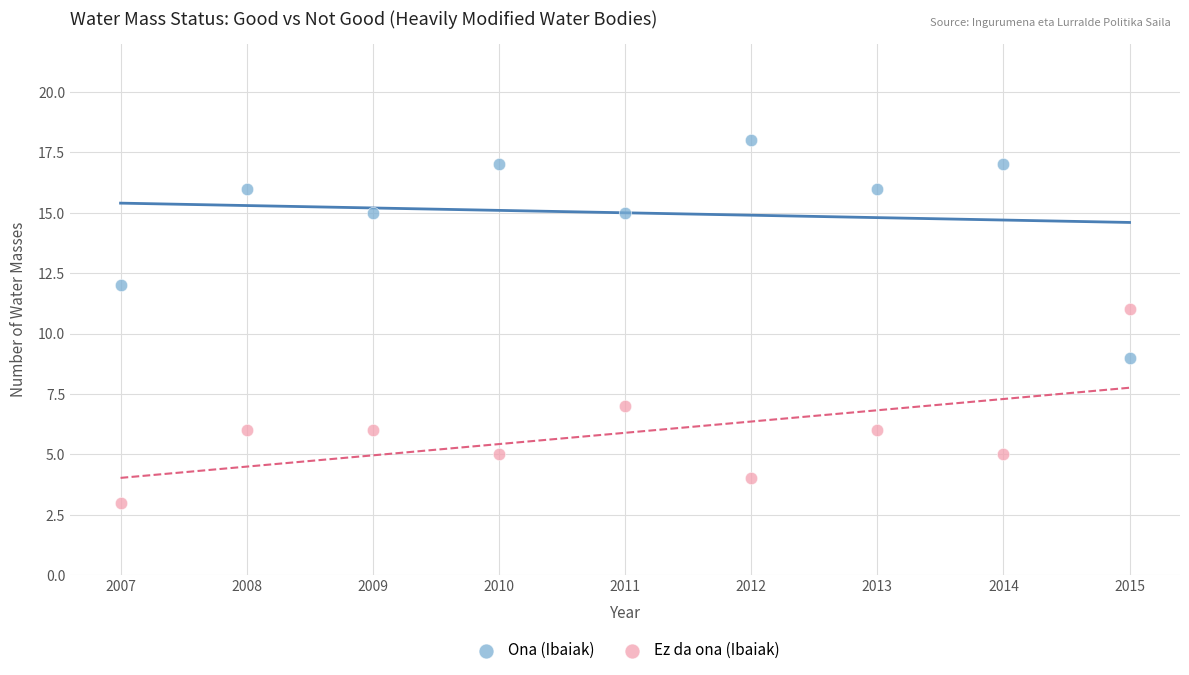

Which series contains the lowest Y value?

Ez da ona (Ibaiak)